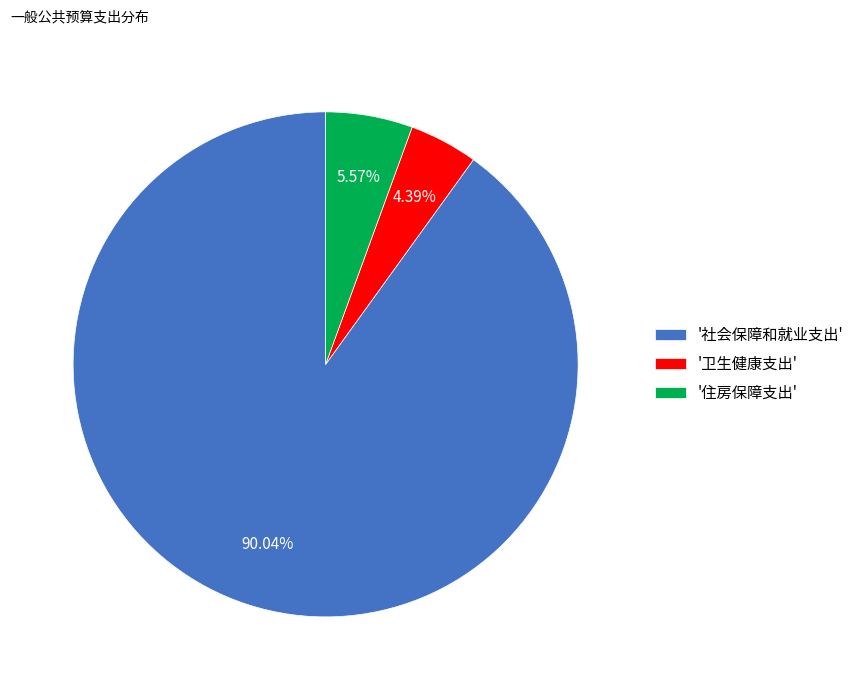

Count the number of slices in the pie.

3